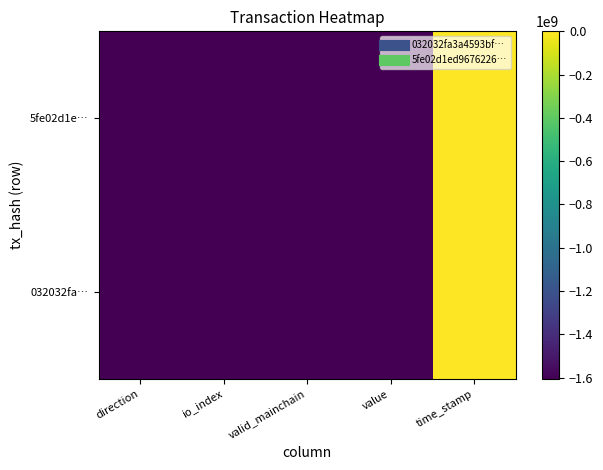

Reading left to right, extract all data points from this chart.

032032fa…: direction=-1605631981.0	io_index=-1605631970.0	valid_mainchain=-1605631979.0	value=-1605631980.0	time_stamp=0.0
5fe02d1e…: direction=-1605631979.0	io_index=-1605631934.0	valid_mainchain=-1605631979.0	value=-1605631980.0	time_stamp=-6135.0